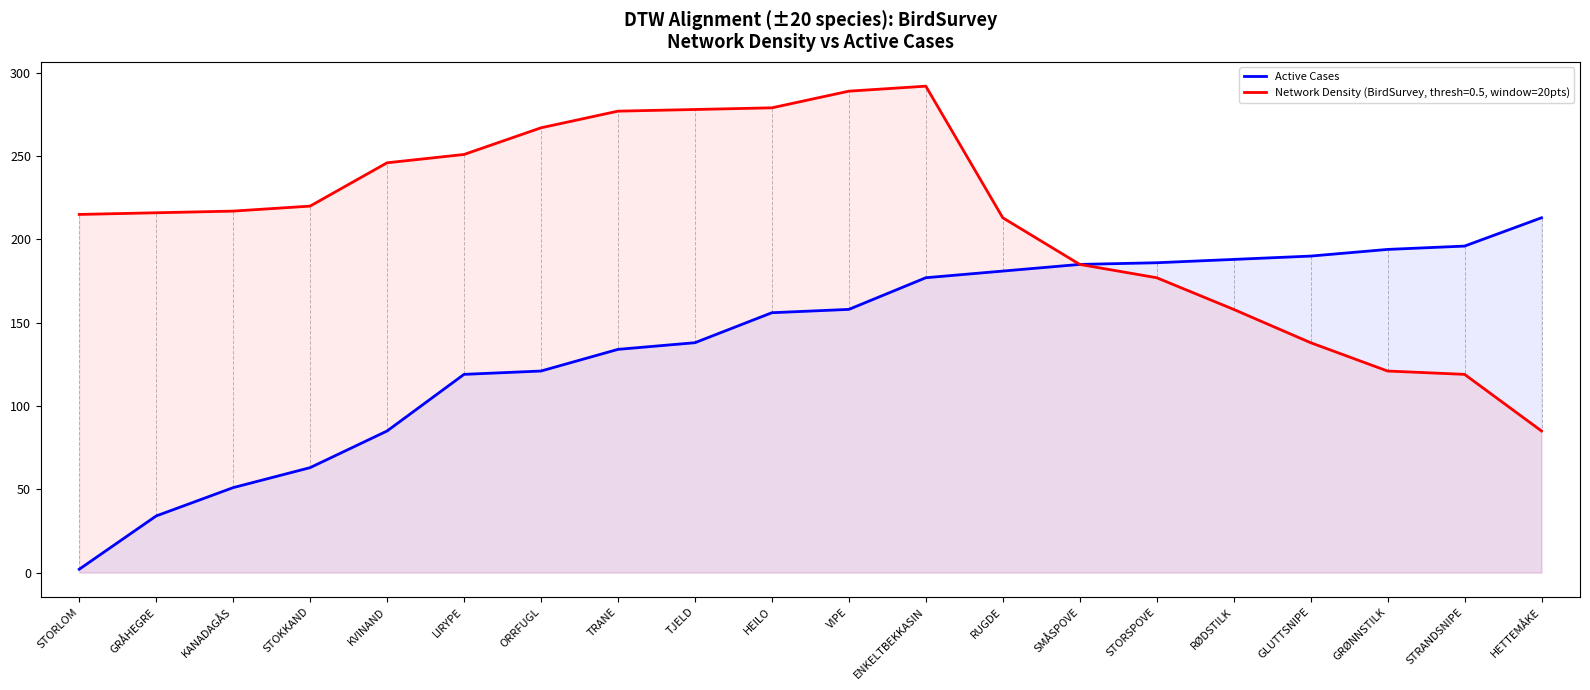

The value at ORRFUGL is 121. True or false?

True